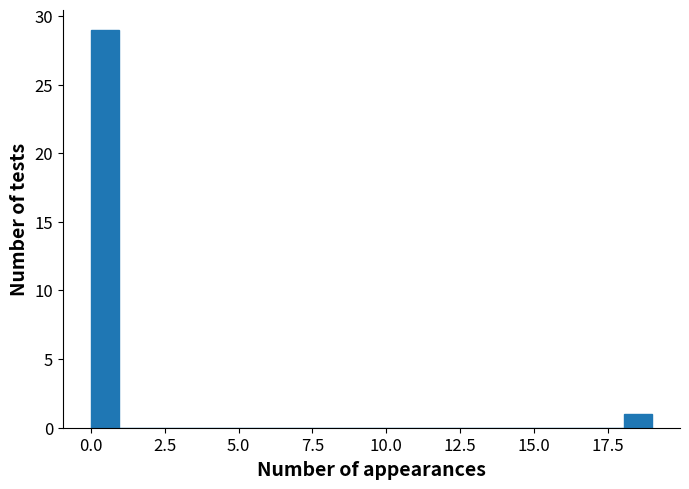

Around what value on the x-axis is the tallest bar? Give the approximate position of its centre, as read against the axis.

0.5